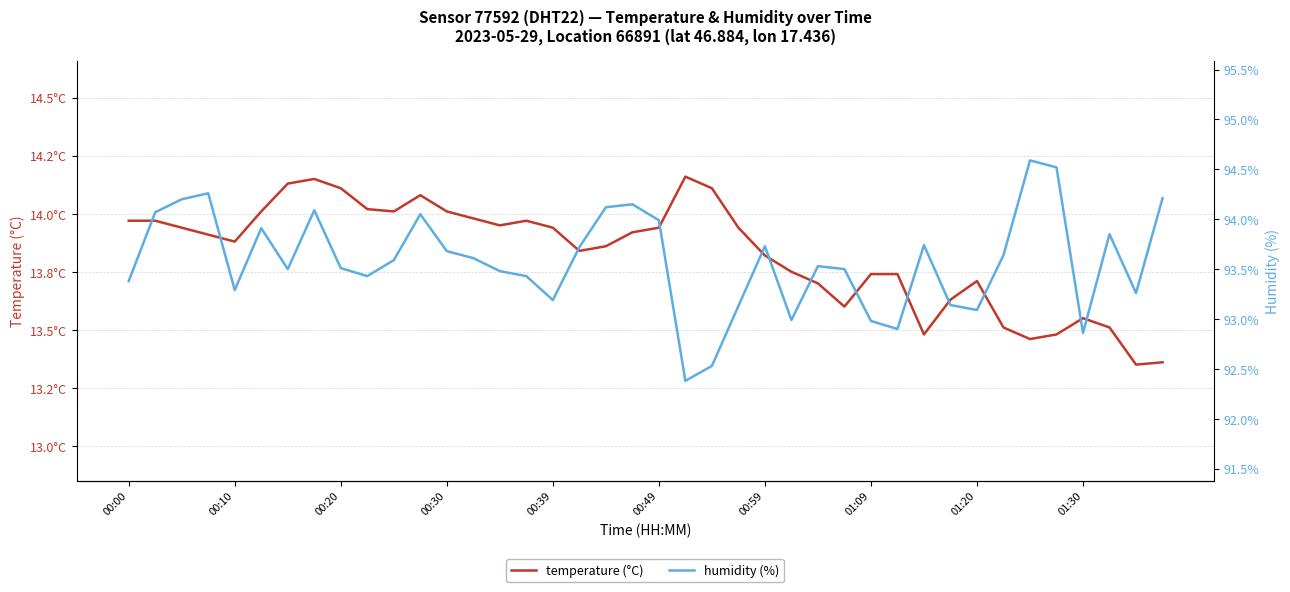

How many lines are shown in the chart?

2